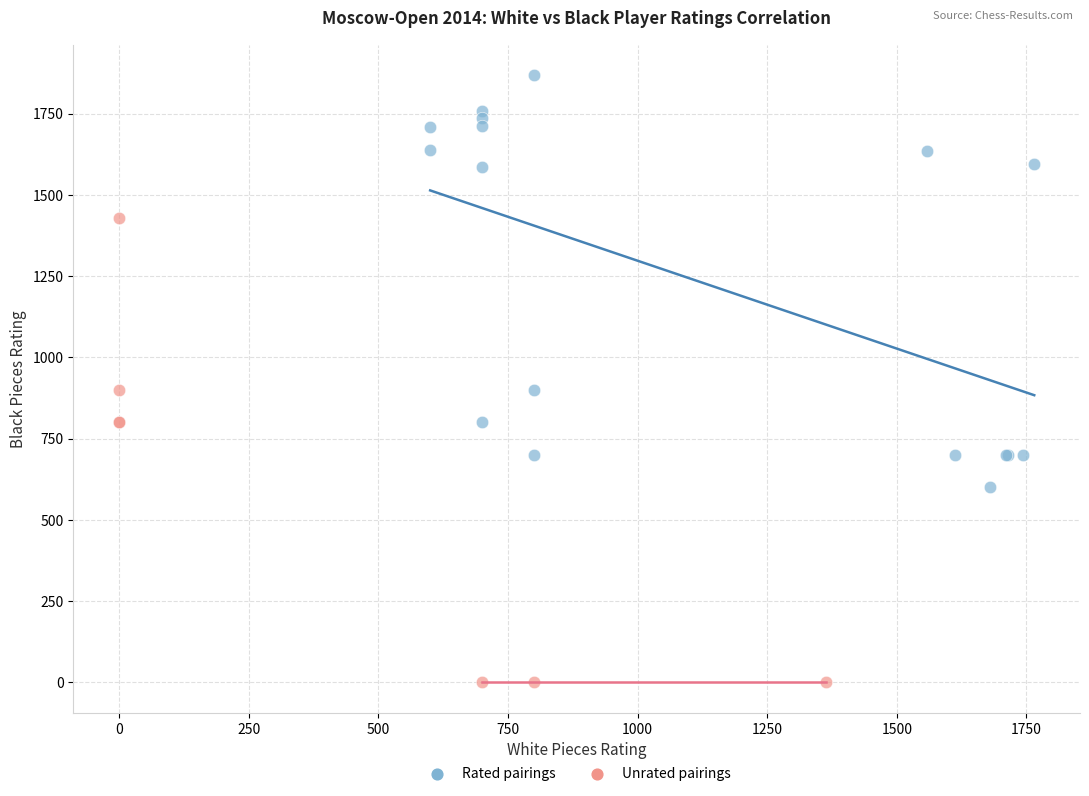

Which series reaches the minimum Y coordinate?

Unrated pairings